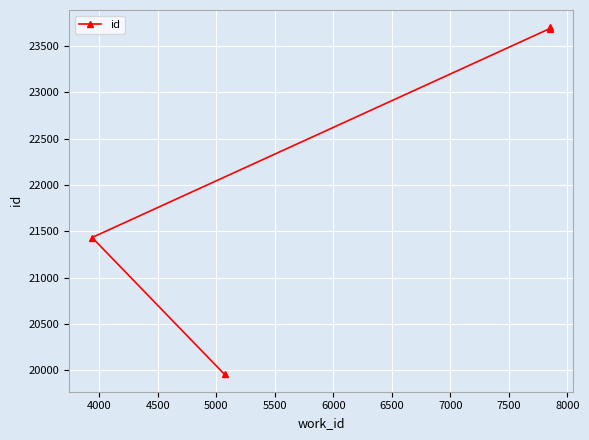

What is the maximum value shown in the chart?

23703